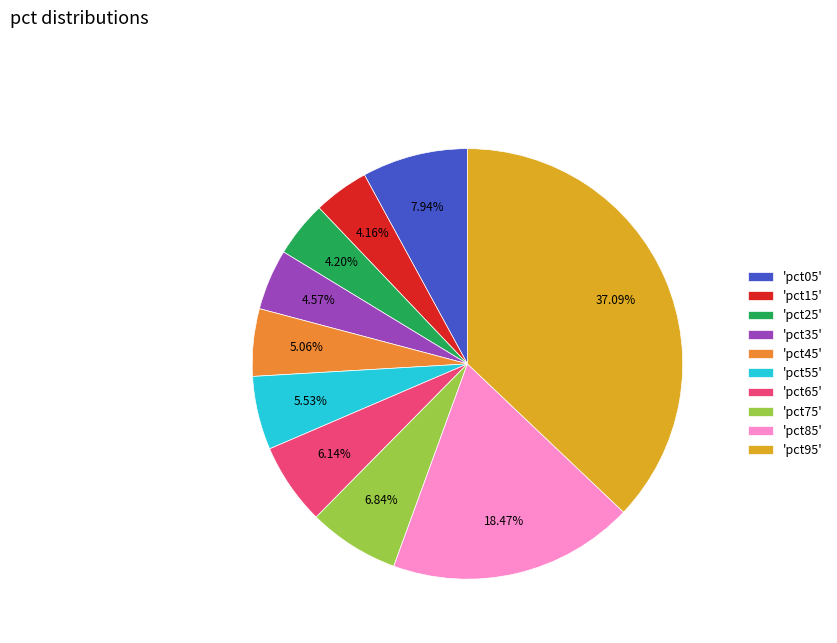

Count the number of slices in the pie.

10